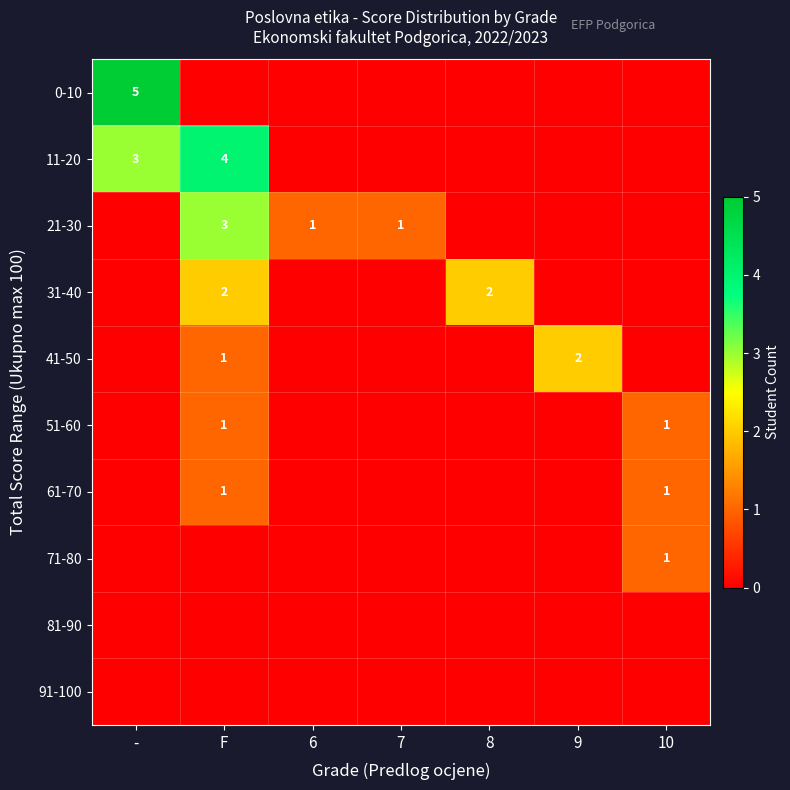

What is the sum of all 0-10 values?

5